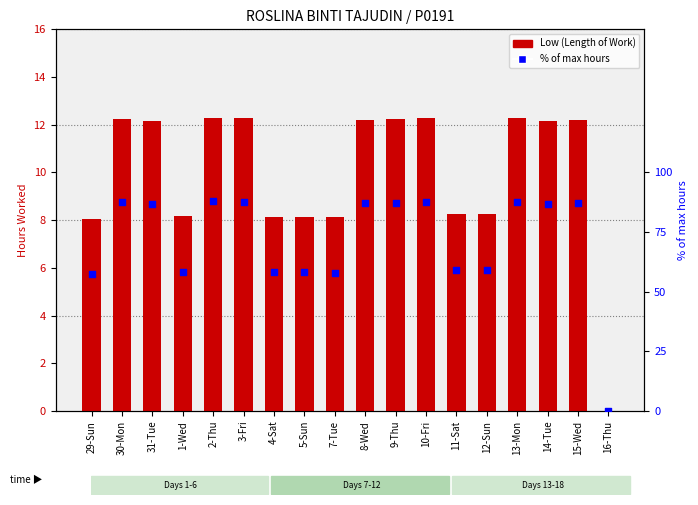

What are all the series names shown in the legend?

Low (Length of Work), % of max hours